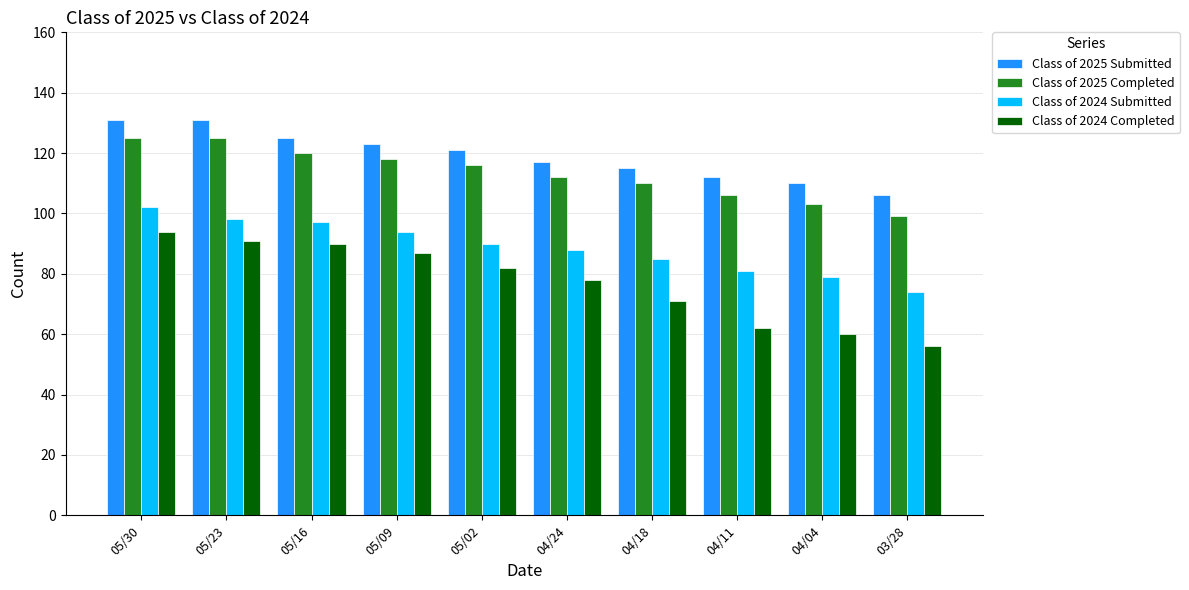

What is the difference between the Class of 2024 Completed values at 05/23 and 03/28?

35